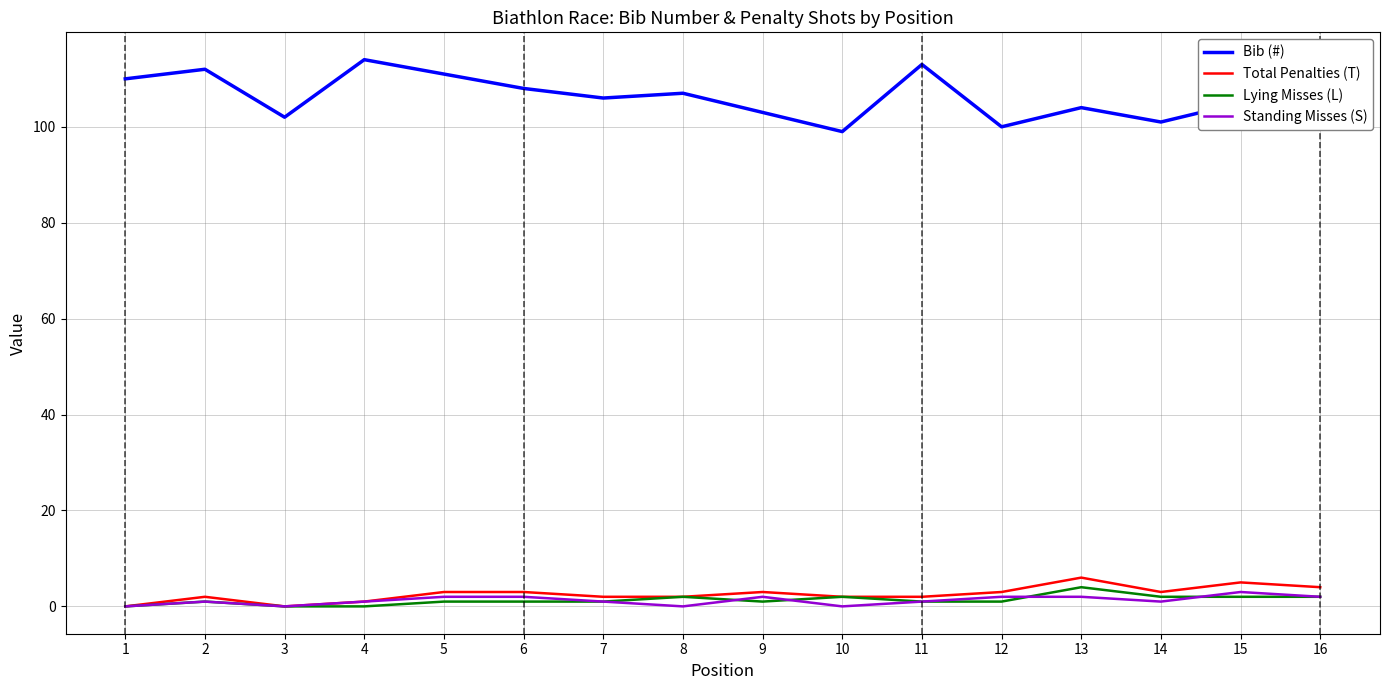

The Lying Misses (L) series shows 1 at 5. True or false?

True